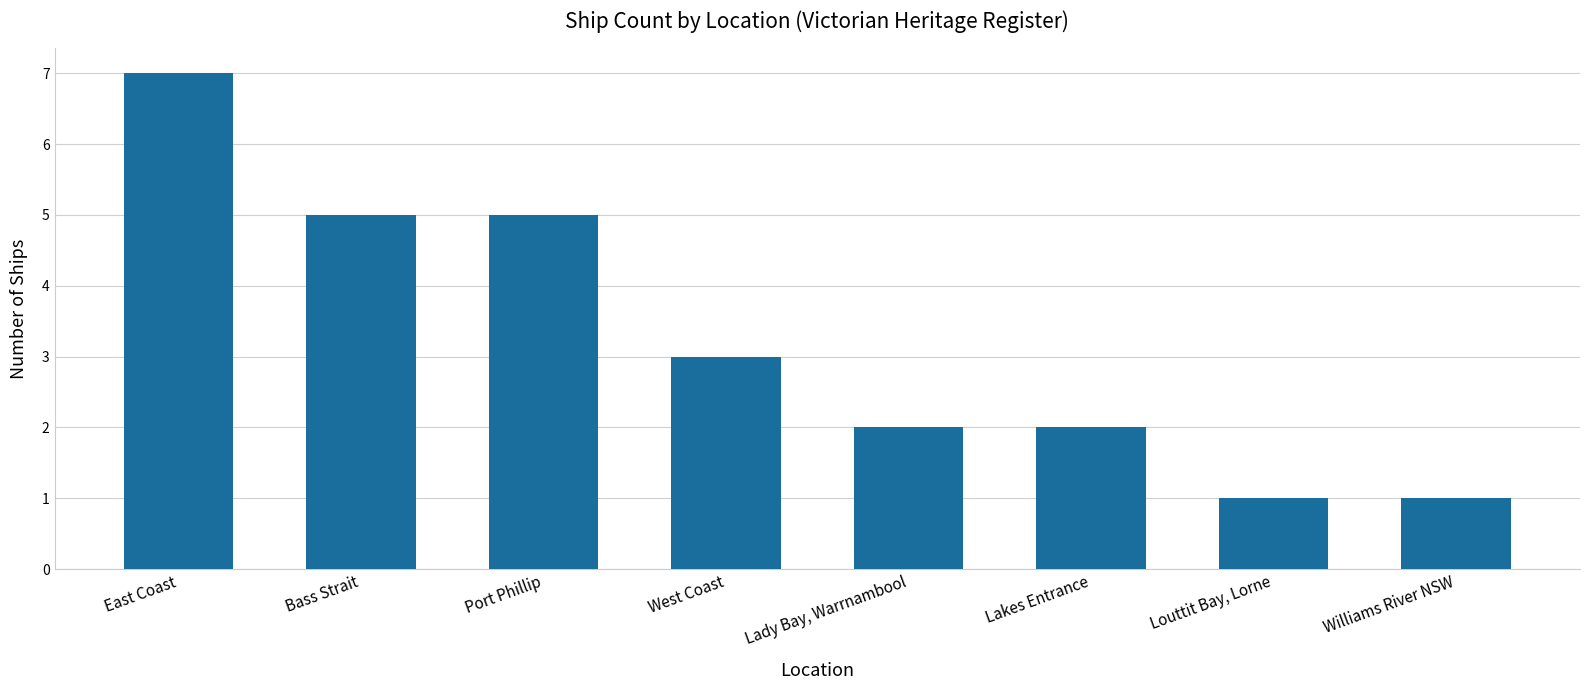

Which label corresponds to the largest value in the chart?

East Coast